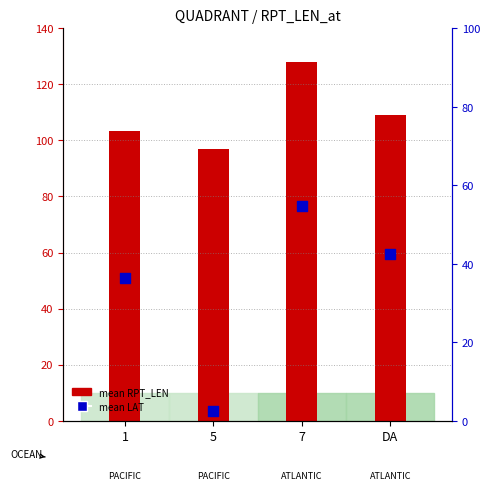

At which category is the sum across all series the highest?

7